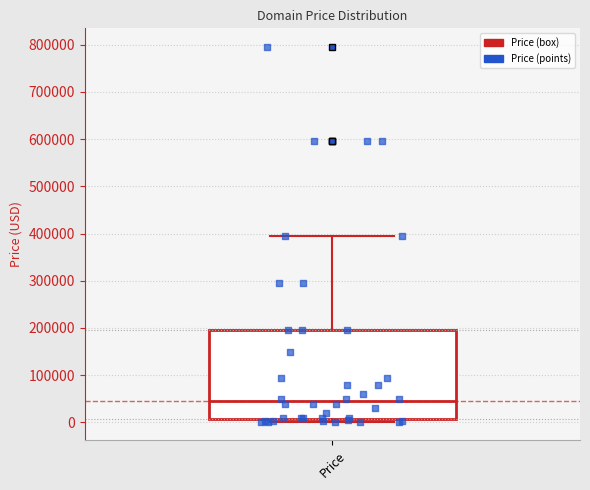

Read this box plot against the y-axis: the position of the median line, the range covered by the box, and the ends of both whiskers. The values are not printed on the chart, so give them approximately, as read against the axis.

median 40000, box 10000 to 190000, whiskers 0 to 390000